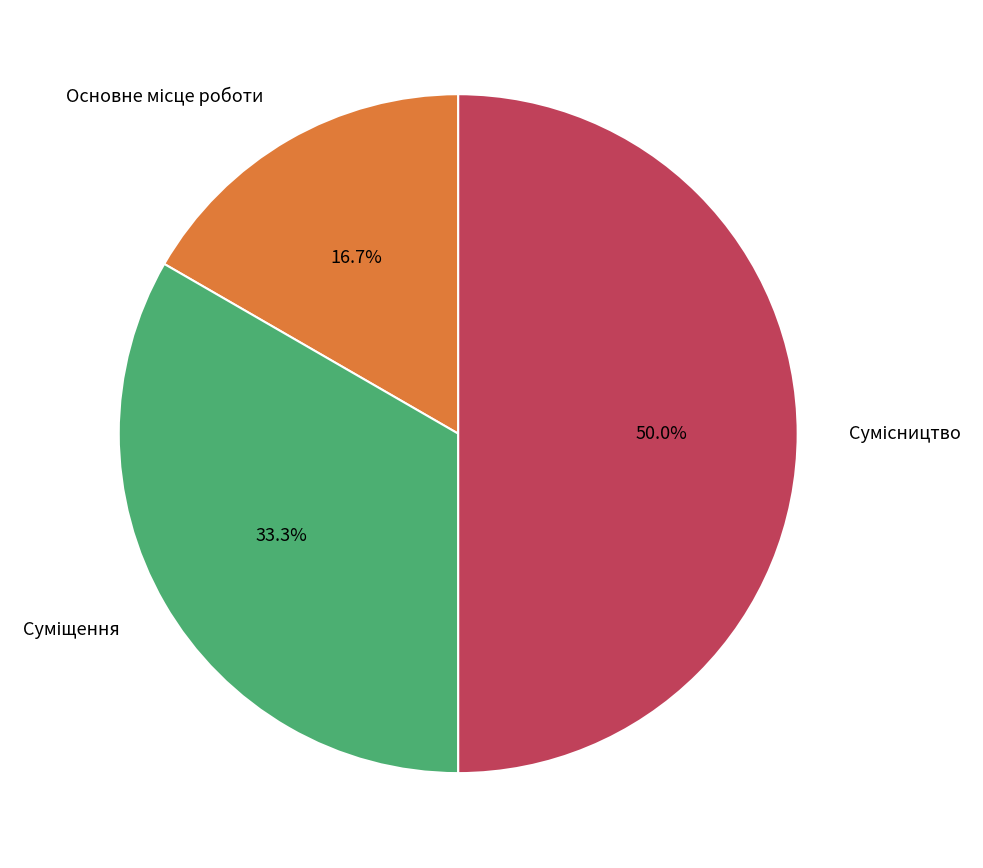

Which slice is the smallest?

Основне місце роботи